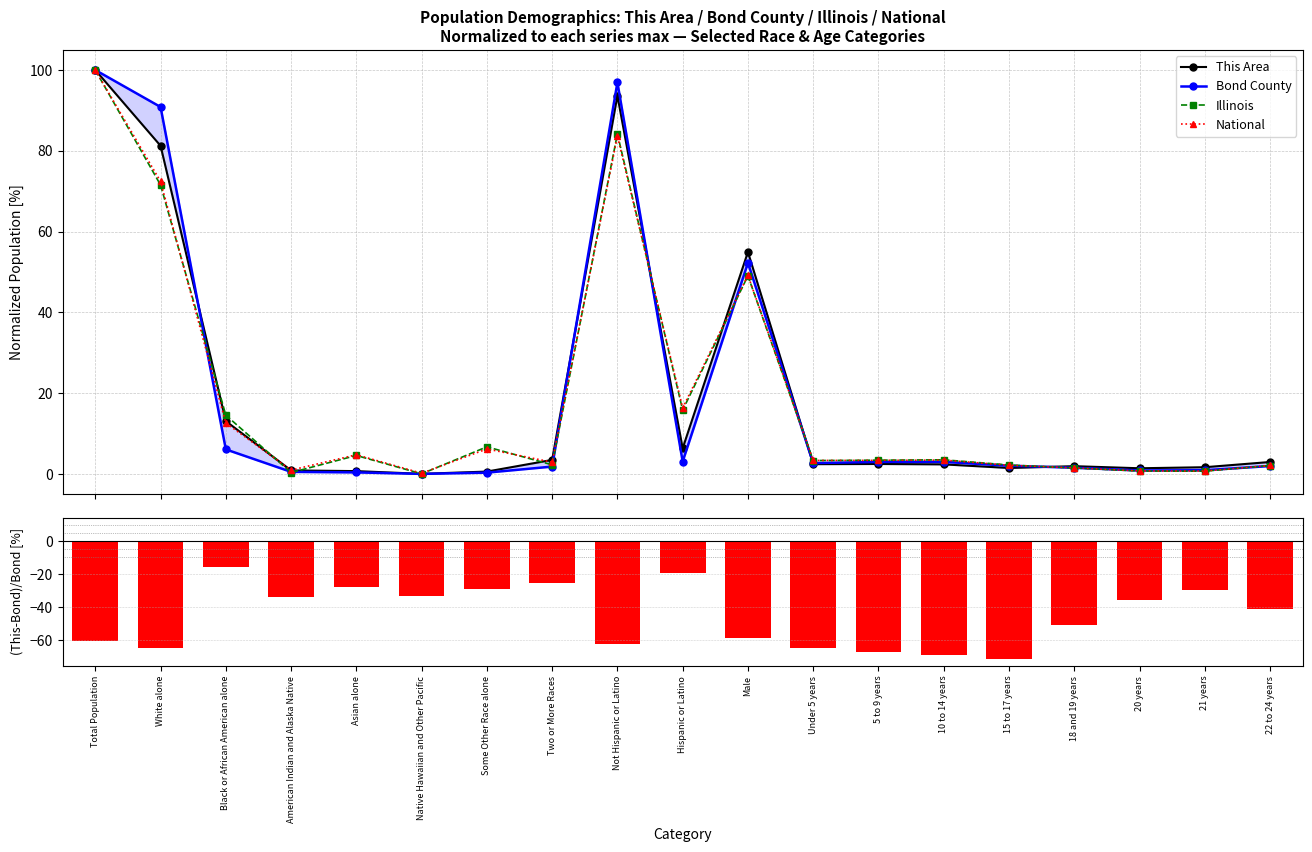

Rank the categories by Bond County value from highest to lowest.

Total Population, Not Hispanic or Latino, White alone, Male, Black or African American alone, Hispanic or Latino, 10 to 14 years, 5 to 9 years, Under 5 years, 15 to 17 years, 22 to 24 years, Two or More Races, 18 and 19 years, 21 years, 20 years, American Indian and Alaska Native, Asian alone, Some Other Race alone, Native Hawaiian and Other Pacific